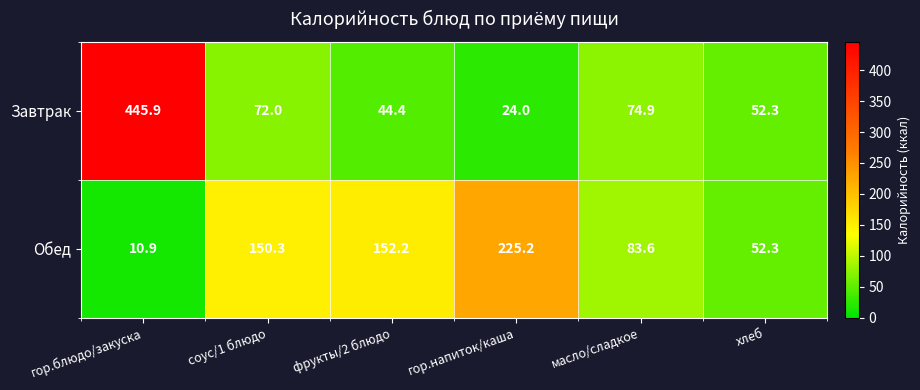

What is the difference between the highest and lowest values at масло/сладкое?

8.7